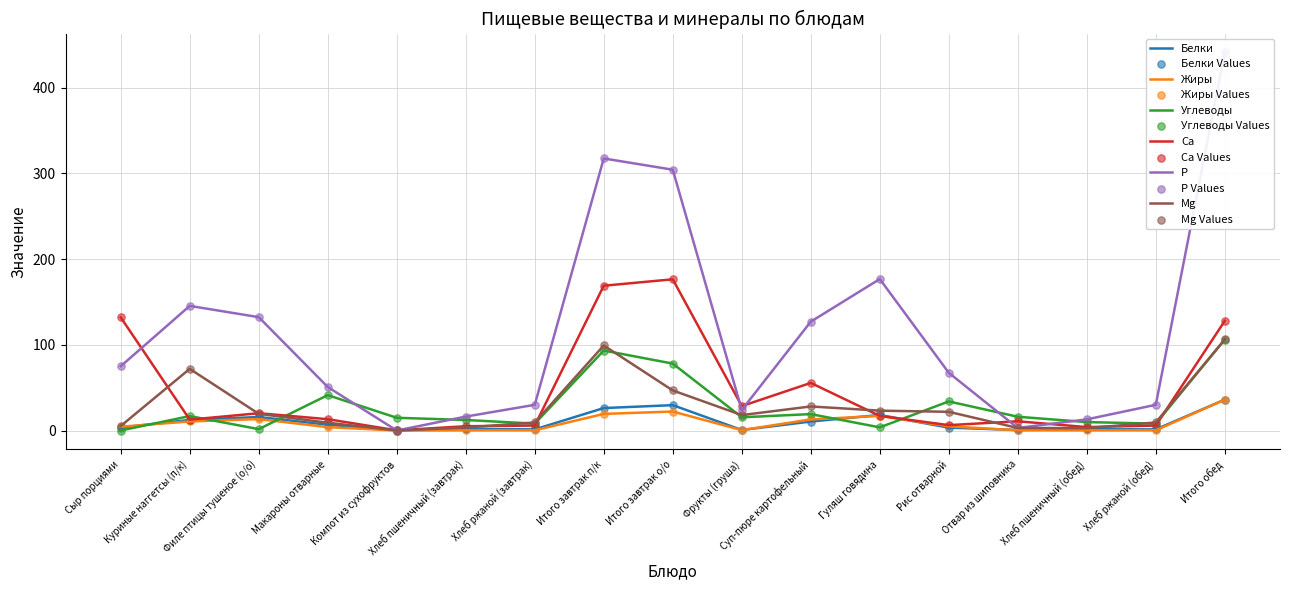

What are all the series names shown in the legend?

Белки, Жиры, Углеводы, Ca, P, Mg